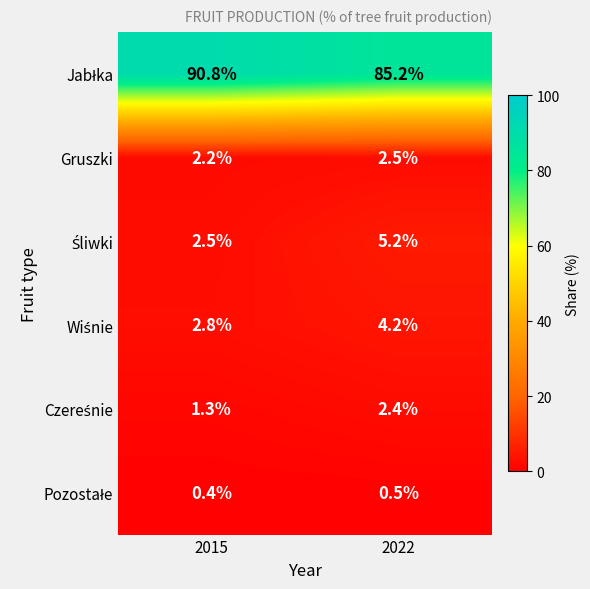

What is the spread (max minus min) of values at 2015?

90.4